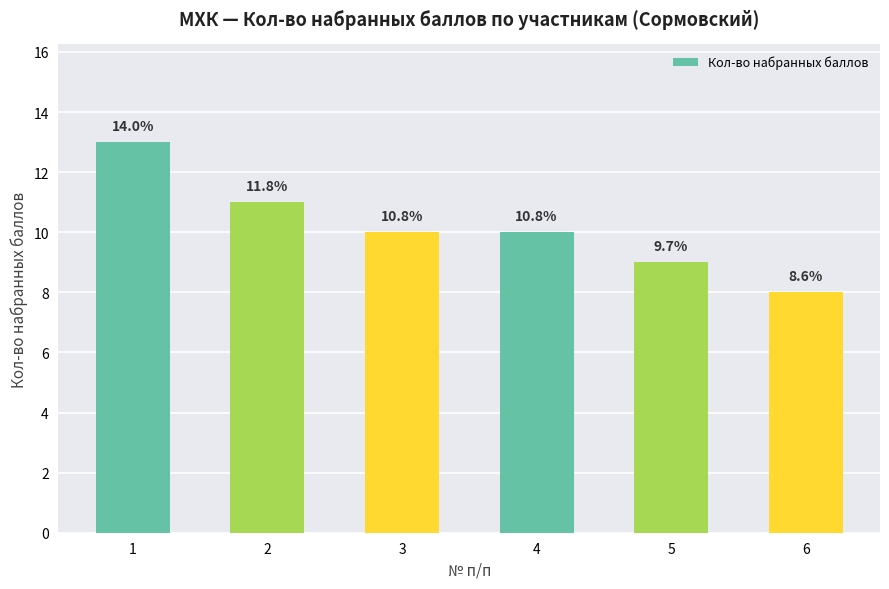

Are the bars horizontal?

No